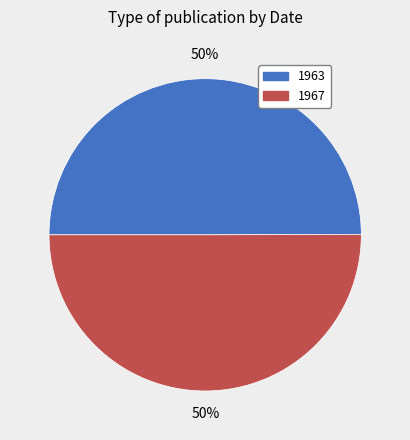

Do 1967 and 1963 together represent more than half of the pie?

Yes